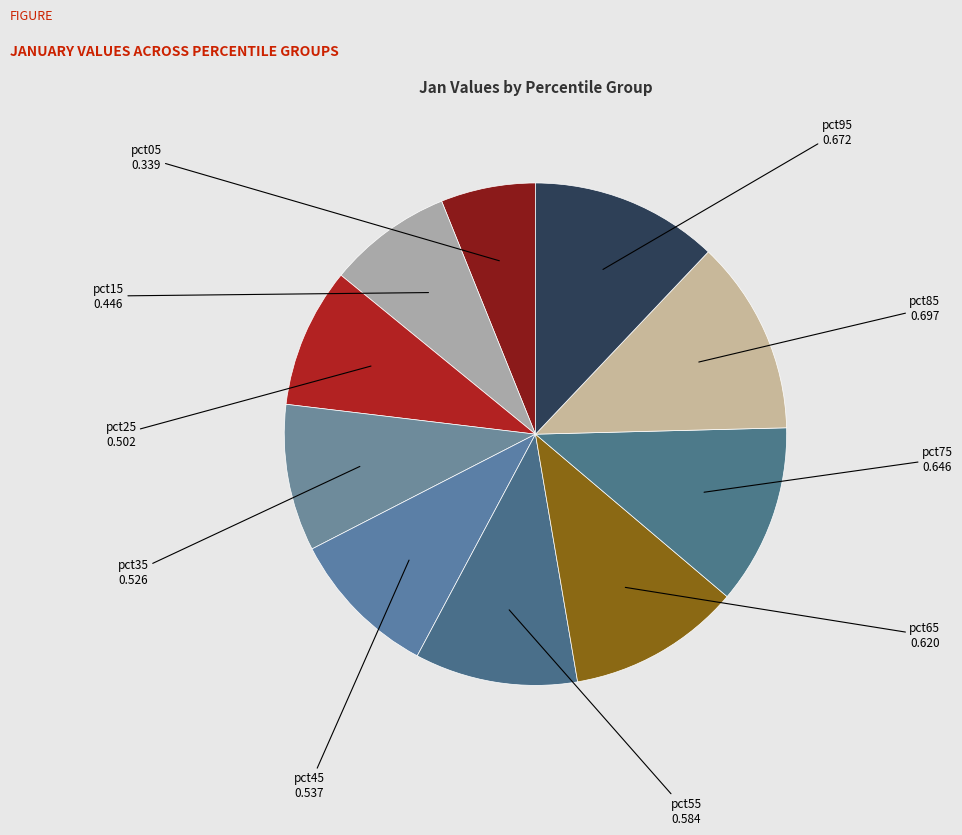

Does pct05 represent more than half of the total?

No